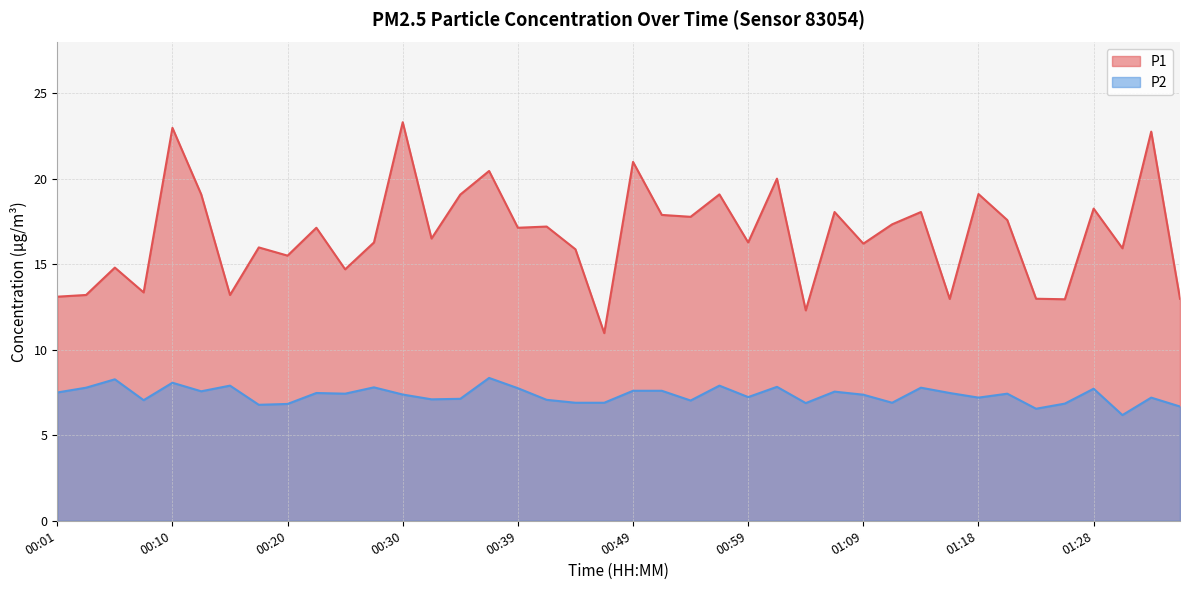

Which has a higher value, 00:37 or 01:09?

00:37